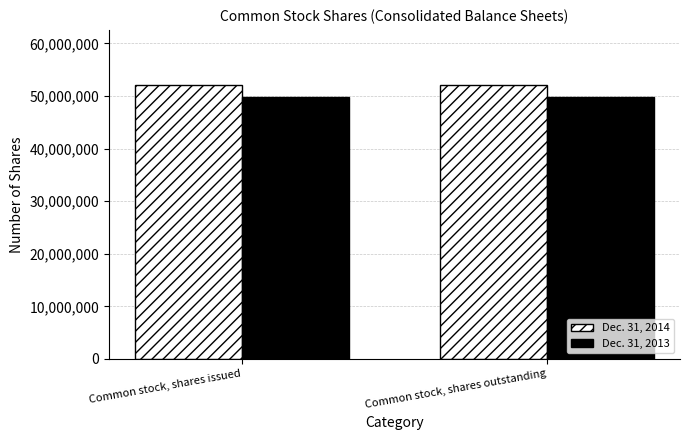

Rank the series by their maximum value, from highest to lowest.

Dec. 31, 2014, Dec. 31, 2013